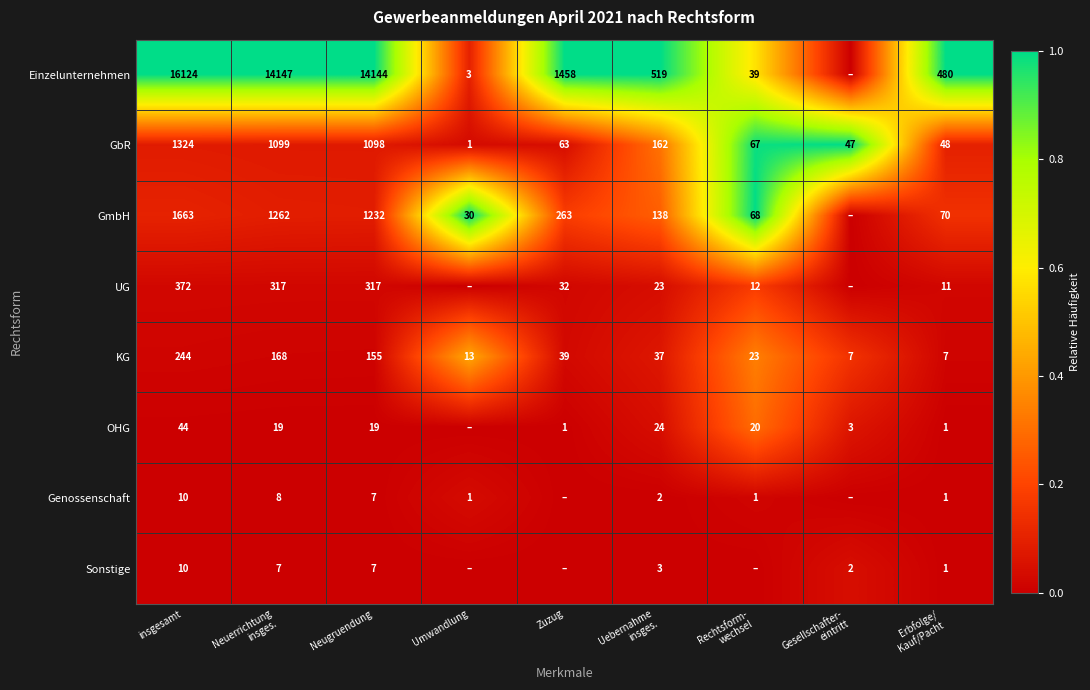

What is the total value across all series at Erbfolge/
Kauf/Pacht?

619